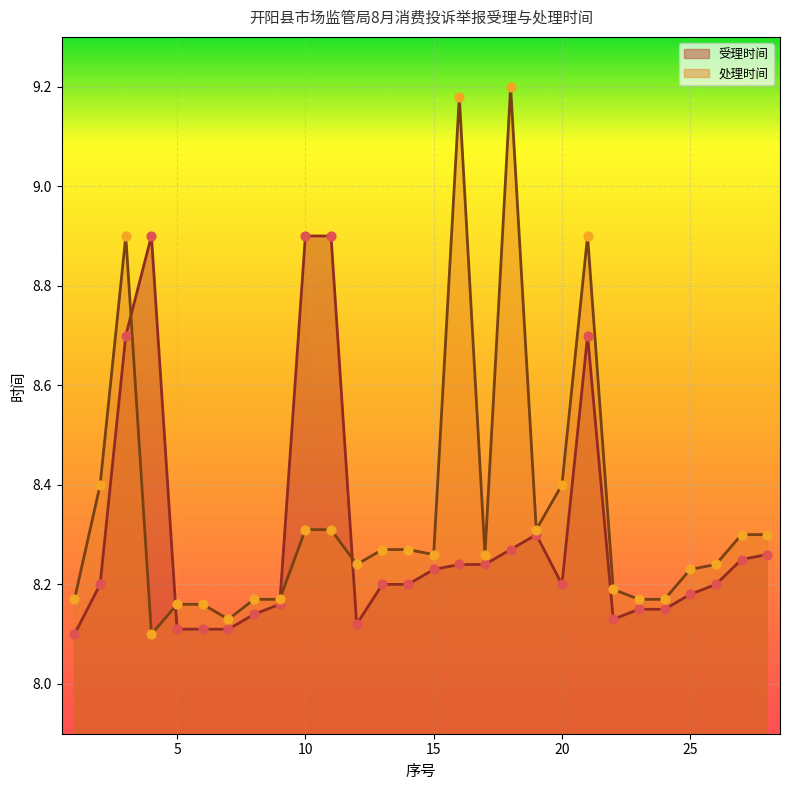

Is the value of 受理时间 at 13 greater than the value of 处理时间 at 6?

Yes